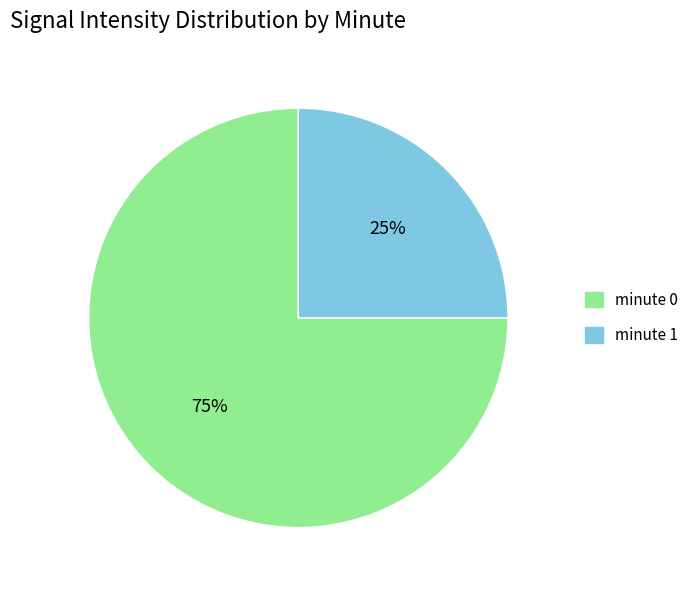

To the nearest percent, what portion does minute 1 represent?

25%